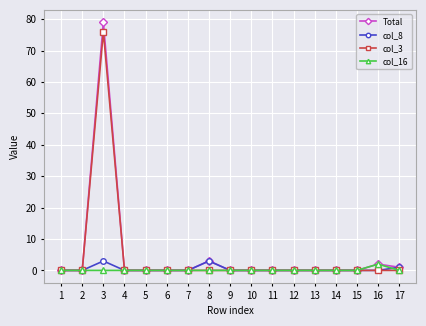

Which series has the largest range (max minus min)?

Total